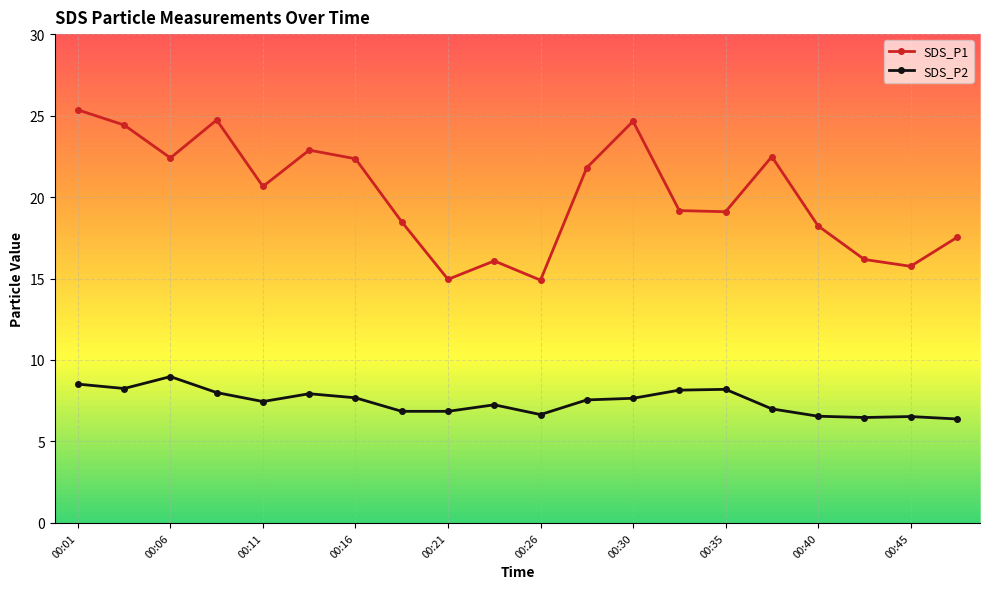

True or false: SDS_P1 and SDS_P2 intersect in this chart.

False